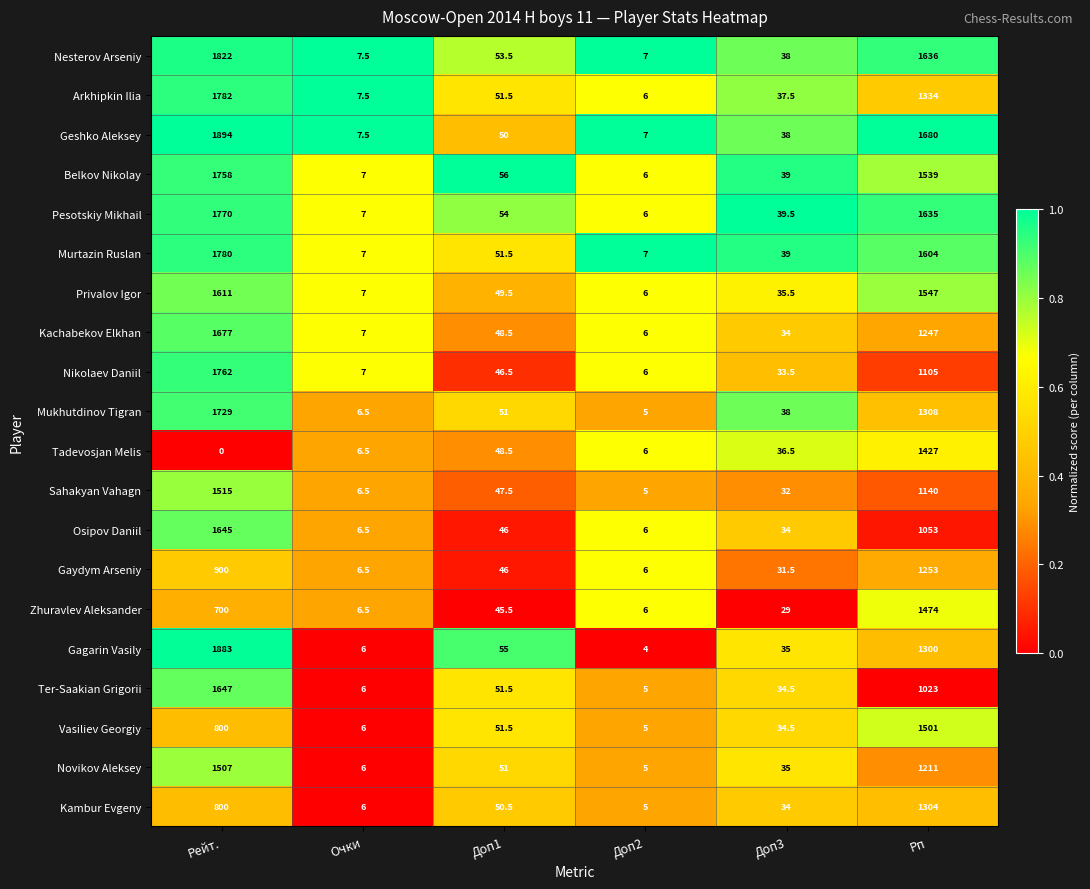

What is the maximum value shown in the chart?

1894.0